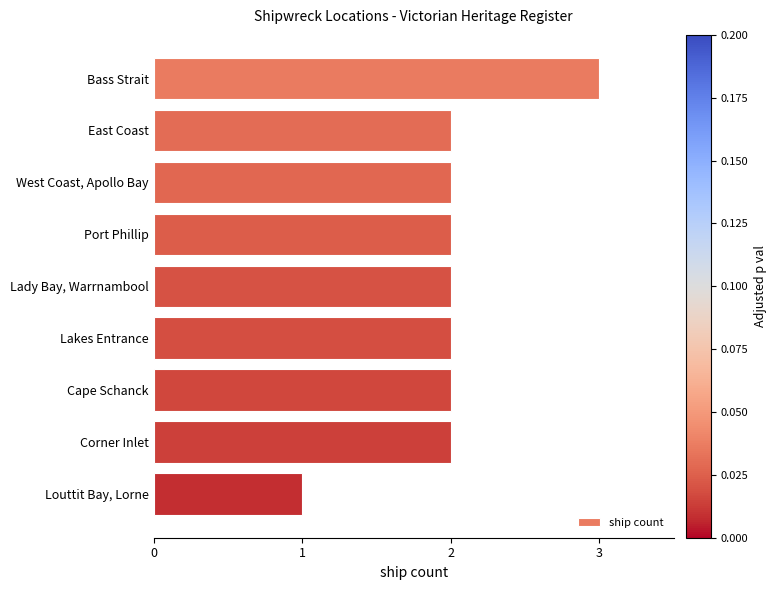

What is the sum of all values?

18